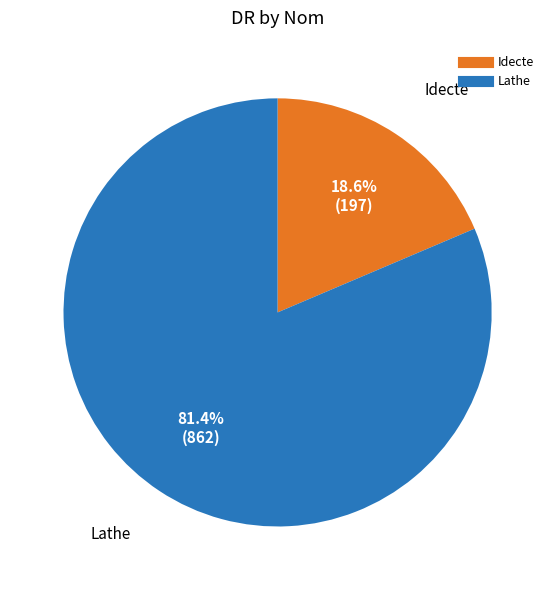

How many segments does this pie chart have?

2